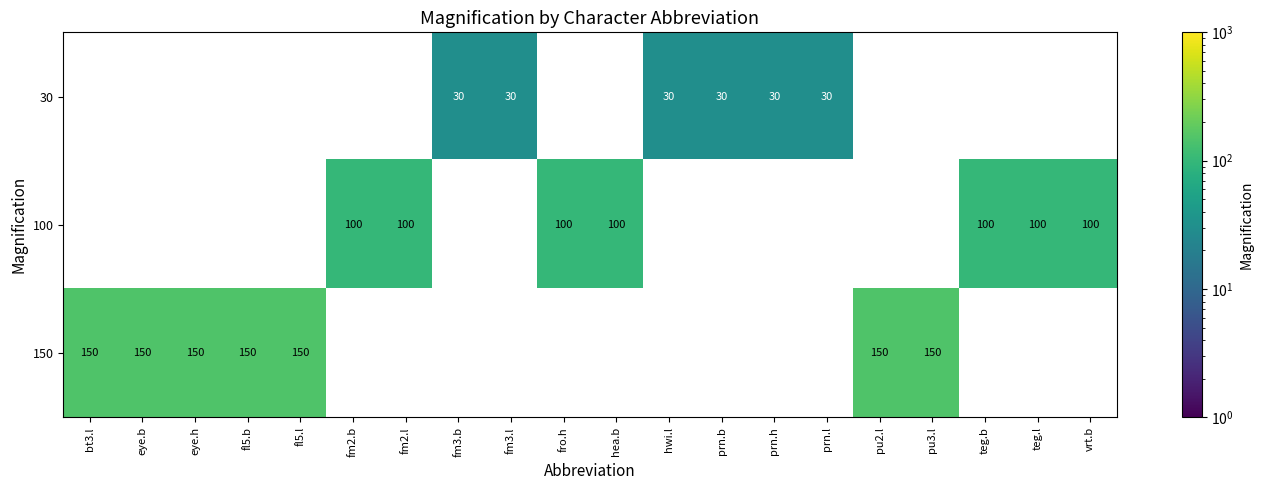

True or false: 100 has a value of 176 at teg.b.

False